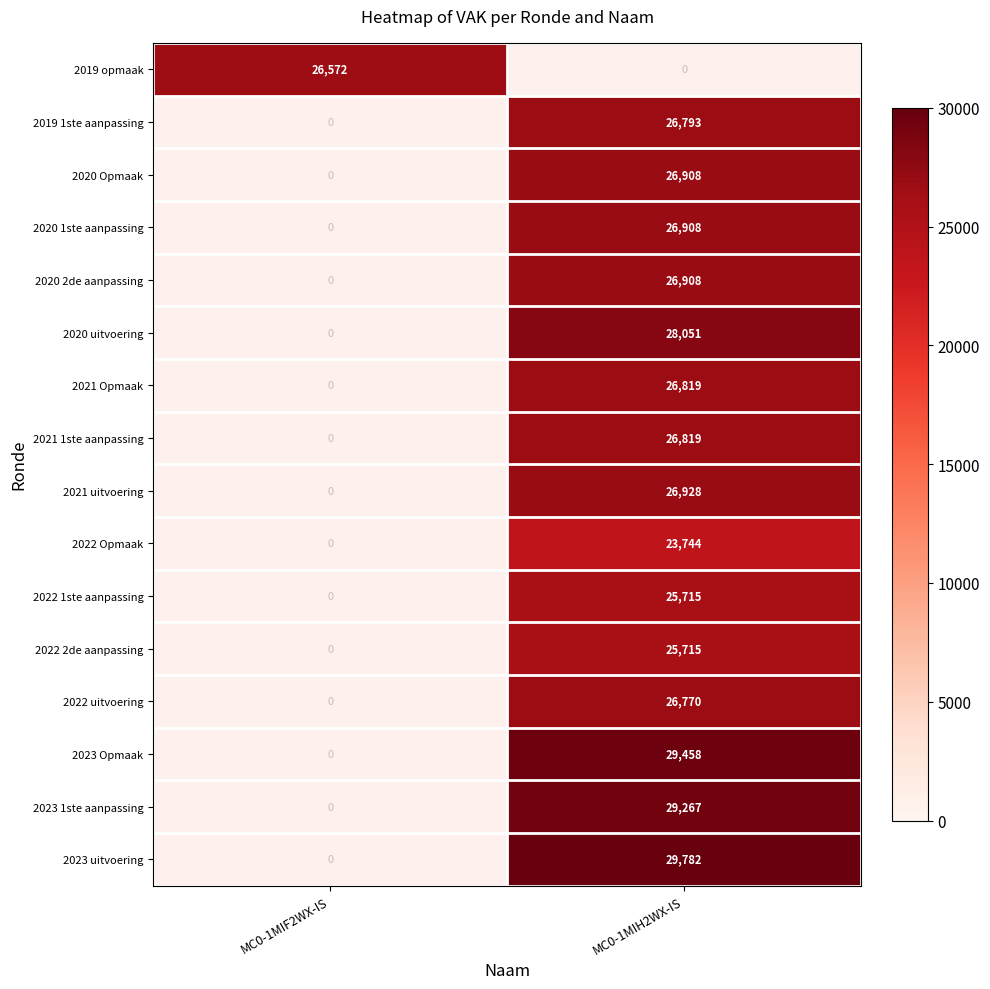

Between MC0-1MIH2WX-IS and MC0-1MIF2WX-IS, which is larger?

MC0-1MIF2WX-IS